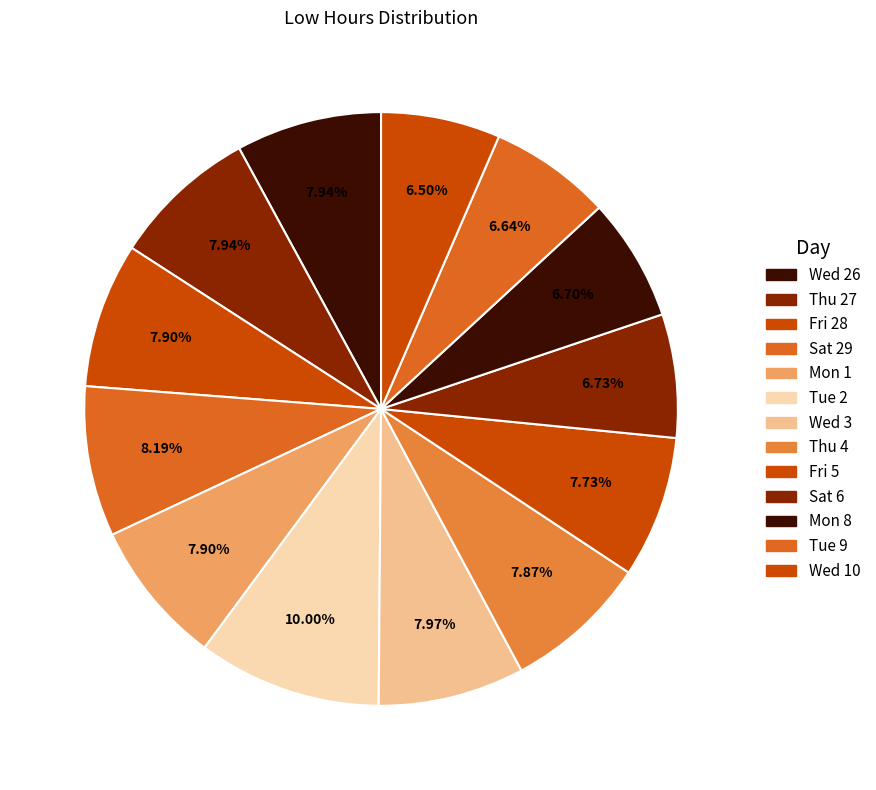

Count the number of slices in the pie.

13